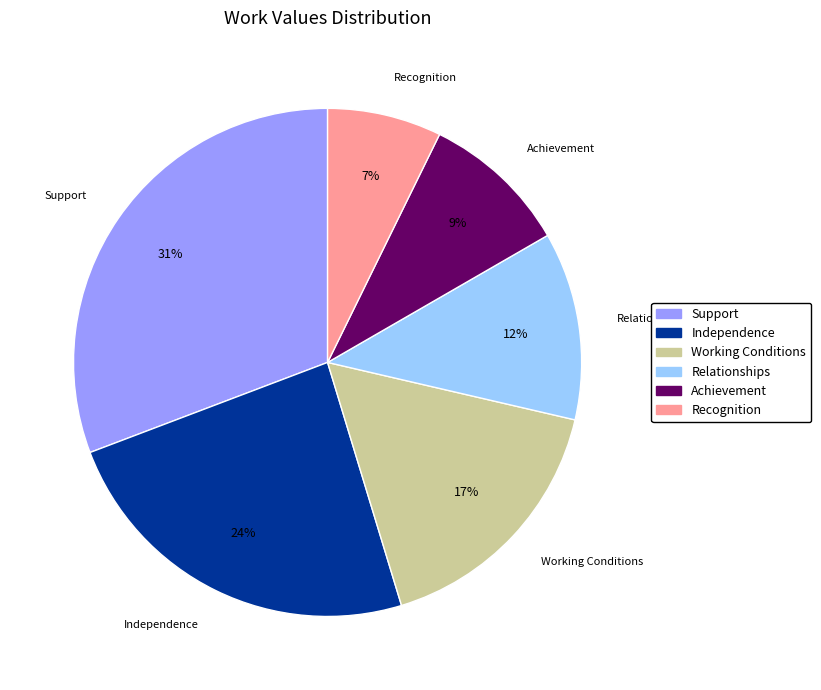

Between Working Conditions and Support, which is larger?

Support